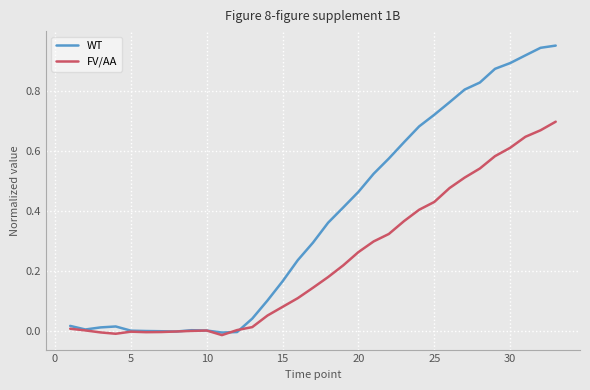

Which series has the largest total across all categories?

WT